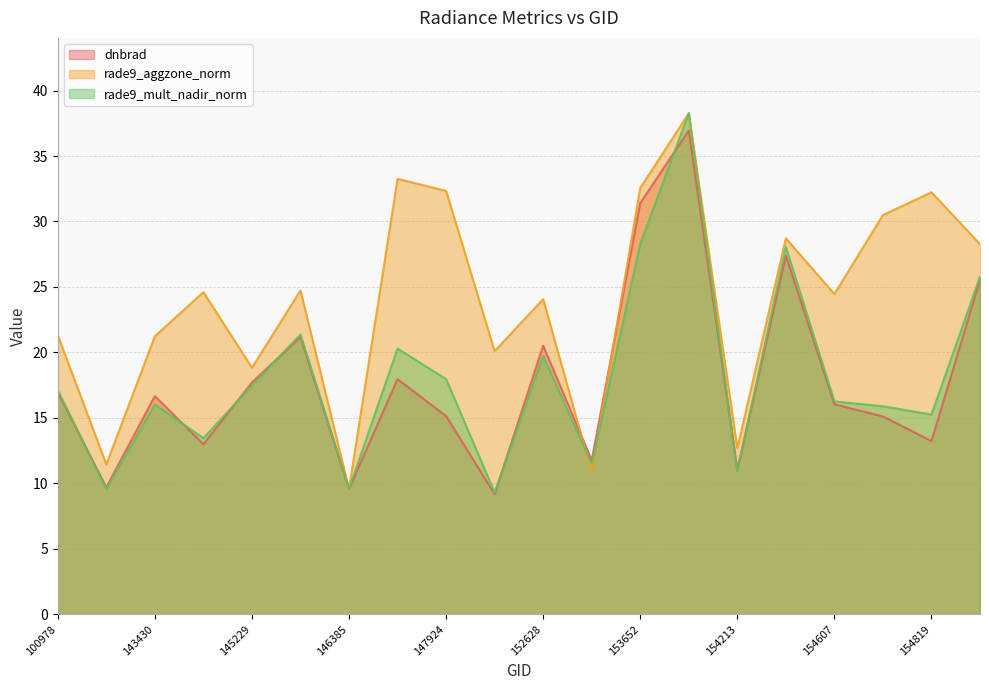

At which label does rade9_mult_nadir_norm first exceed 17?

100978